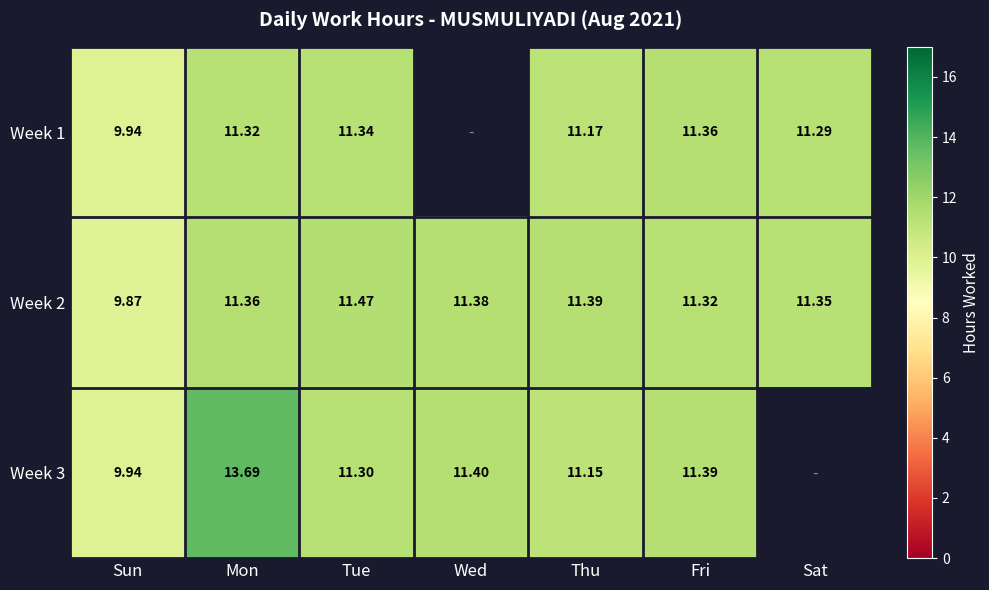

Which label corresponds to the largest value in the chart?

Mon